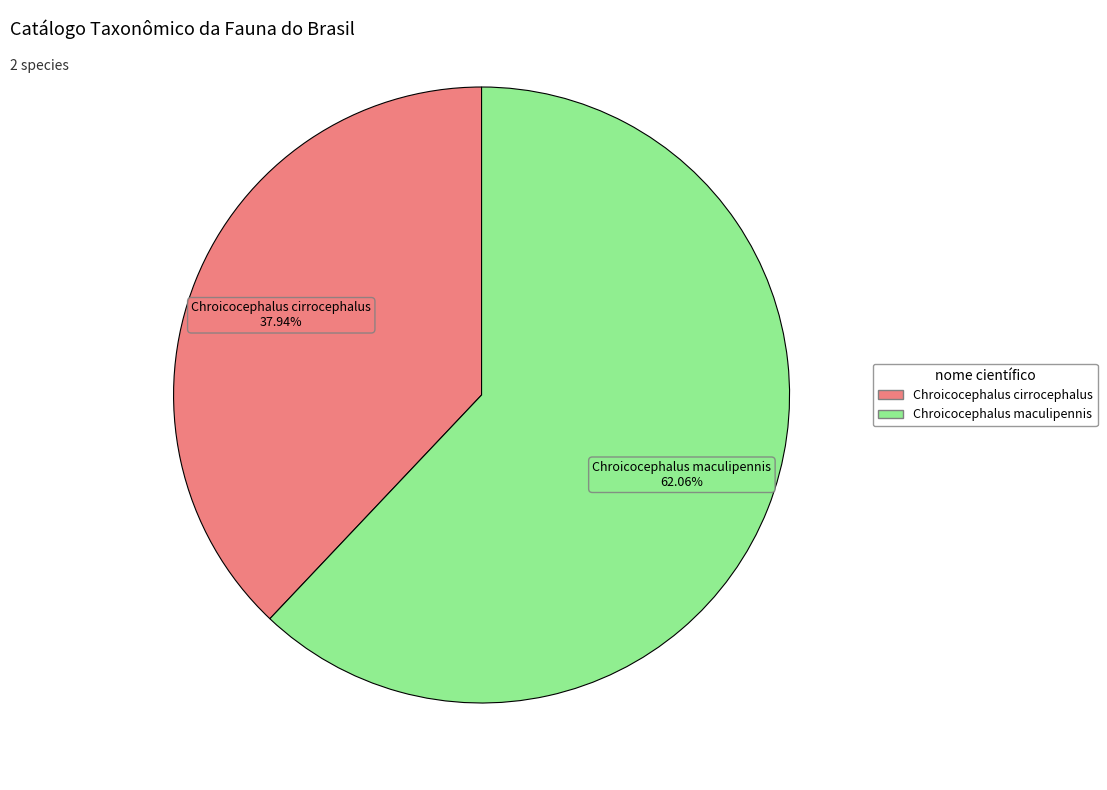

To the nearest percent, what portion does Chroicocephalus cirrocephalus represent?

38%